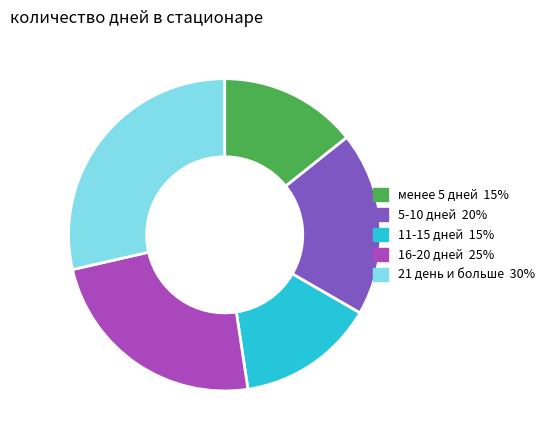

Is the sum of 11-15 дней and 21 день и больше greater than half?

No